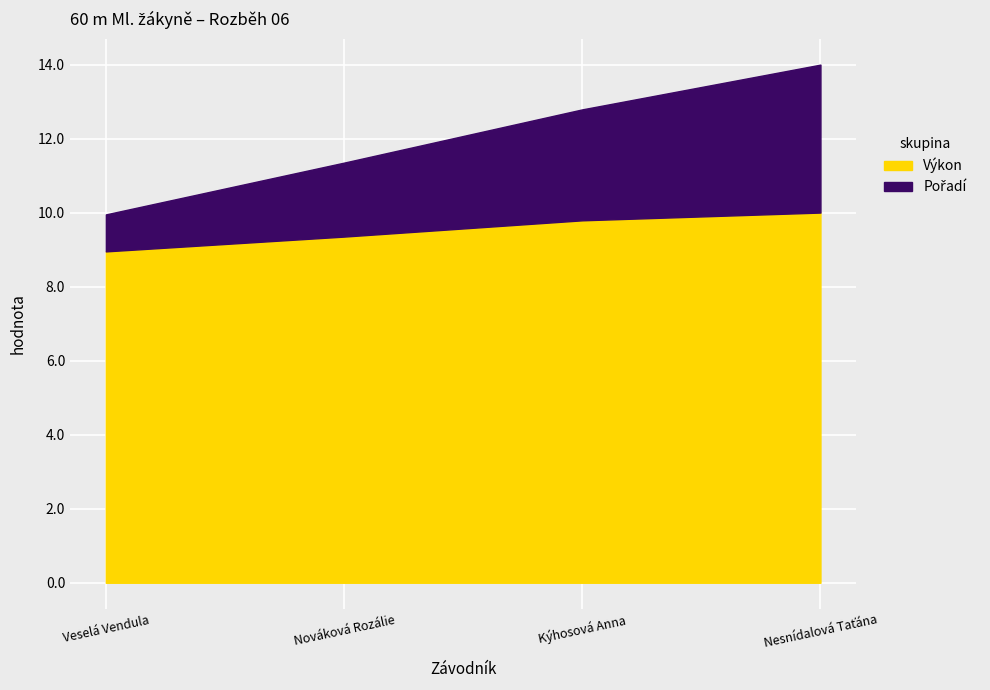

List the series in order of their overall mean, highest first.

Výkon, Pořadí